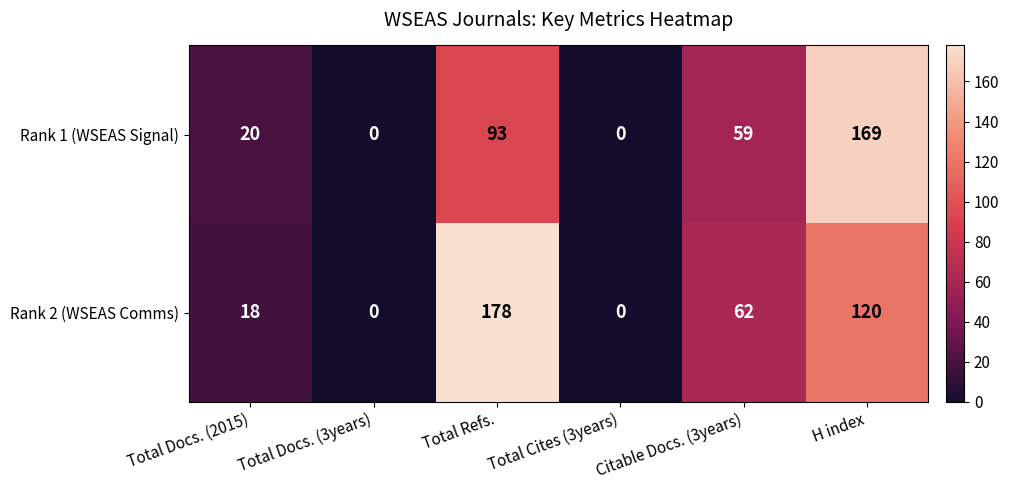

Which series has the largest range (max minus min)?

Rank 2 (WSEAS Comms)